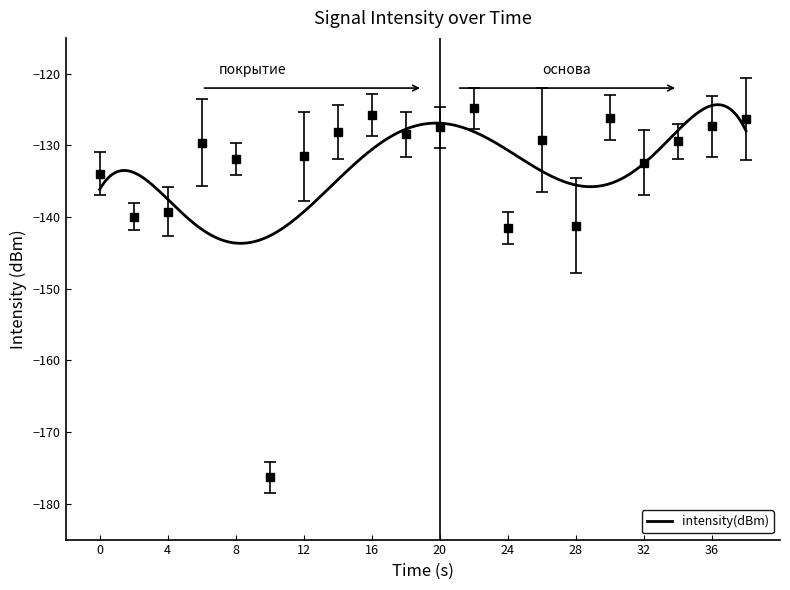

Where is the first local minimum?

2